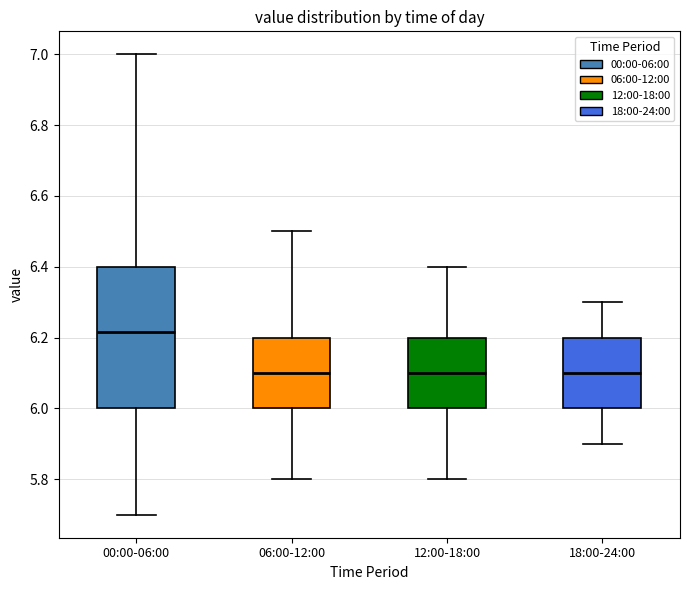

Where is the upper edge of the box for 18:00-24:00 on the y-axis? The values are not printed on the chart, so give them approximately, as read against the axis.

6.20